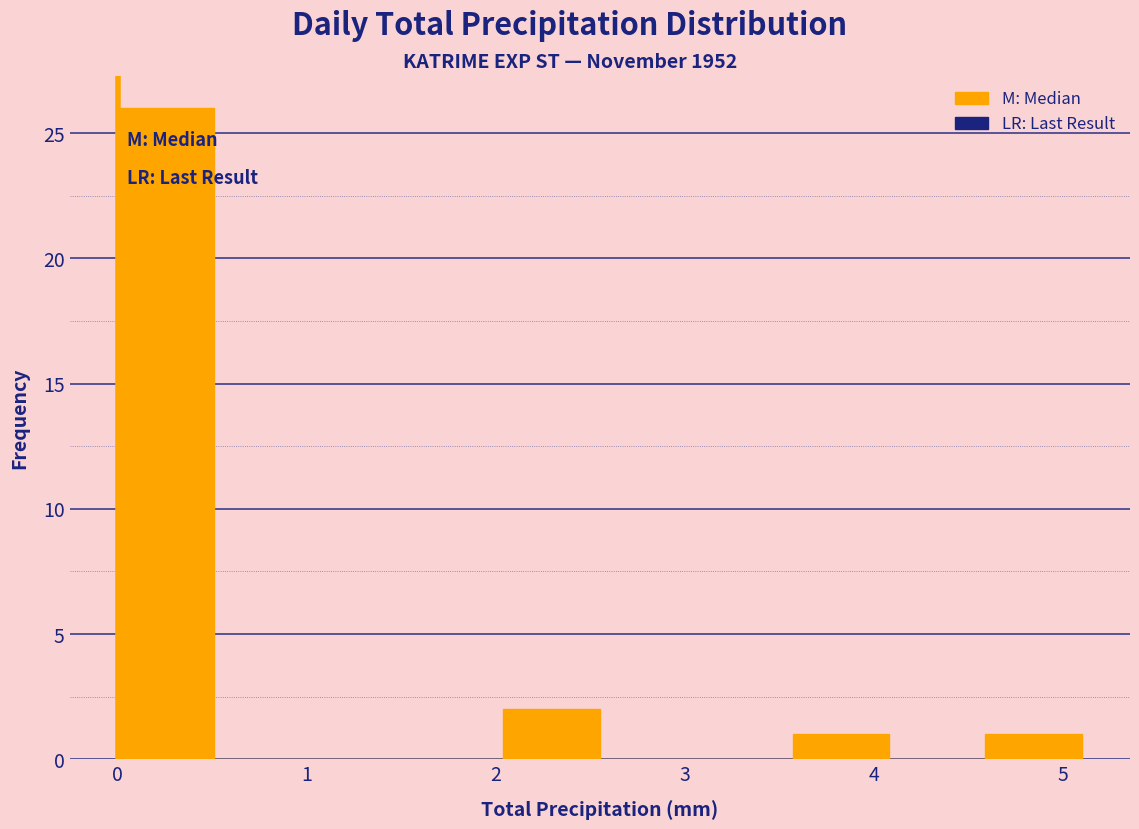

What is the height of the bar covering 2.04 to 2.55 on the x-axis? Neither the bar edges nor the heights are printed on the chart, so give them approximately, as read against the axes.

2